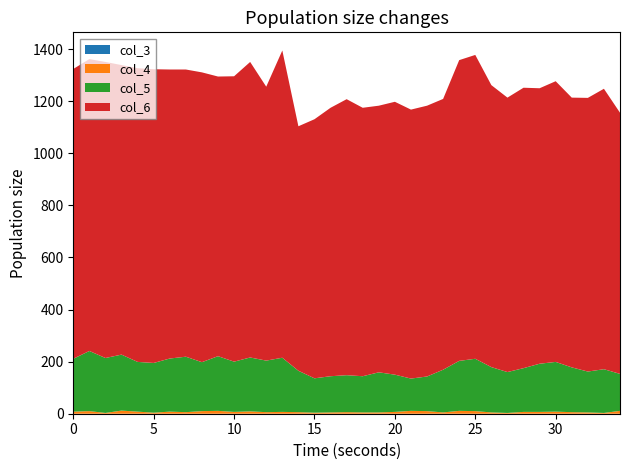

Reading right to left, list all the values displayed in this chart.

col_3: 0	0	0	0	0	0	0	0	0	0	0	0	0	0	0	0	0	0	0	0	0	0	0	0	0	0	0	0	0	0	0	0	0	0	0
col_4: 11	3	5	6	8	7	7	3	5	10	11	5	10	11	7	5	5	6	5	4	6	7	6	9	7	11	10	6	8	4	8	12	3	10	8
col_5: 142	168	157	172	191	185	168	157	174	201	192	164	133	124	143	154	139	142	139	132	159	208	198	207	193	210	188	213	204	191	191	215	211	231	203
col_6: 1003	1077	1051	1036	1078	1058	1077	1054	1083	1167	1155	1040	1040	1033	1048	1024	1031	1060	1031	995	939	1180	1052	1135	1096	1074	1113	1103	1110	1128	1128	1112	1137	1121	1113